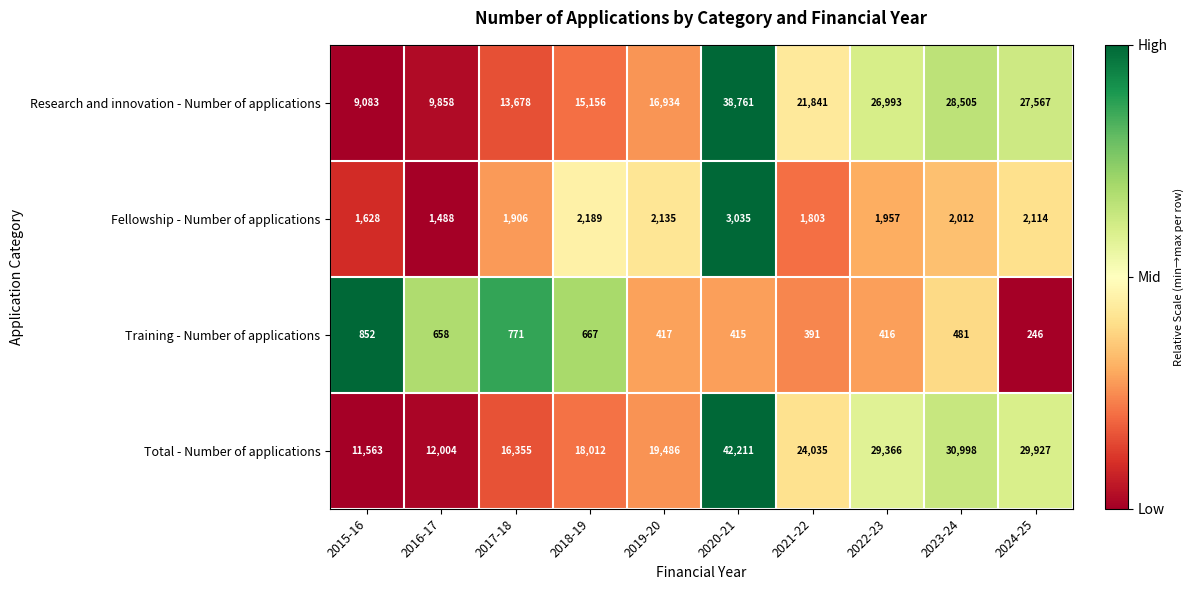

At which label does Total - Number of applications first exceed 24035?

2020-21